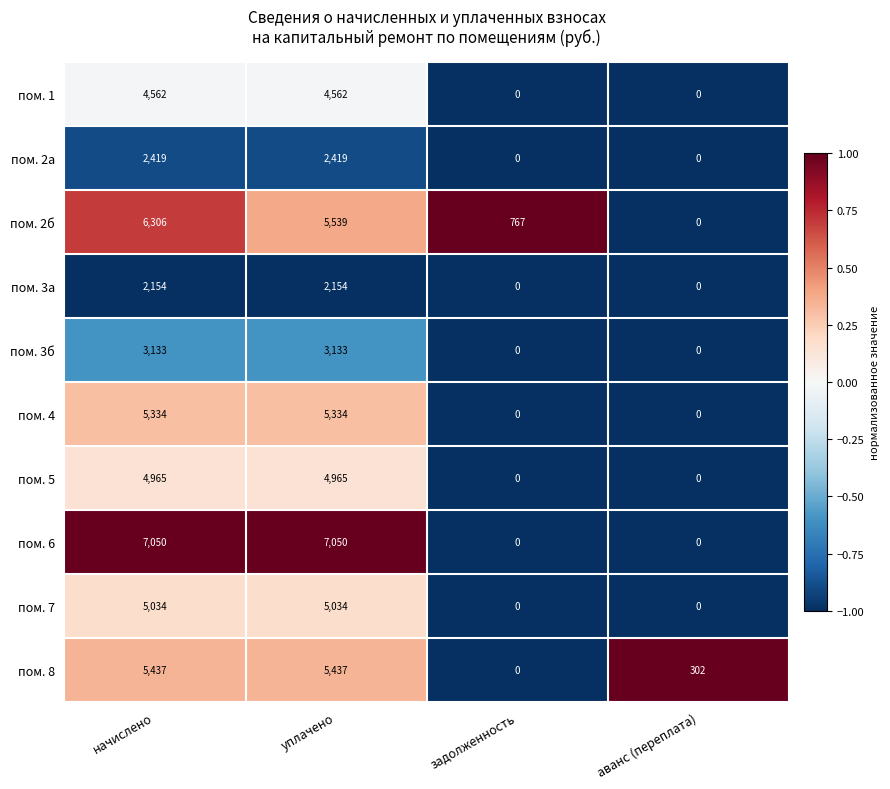

Rank the series by their maximum value, from highest to lowest.

пом. 6, пом. 2б, пом. 8, пом. 4, пом. 7, пом. 5, пом. 1, пом. 3б, пом. 2а, пом. 3а